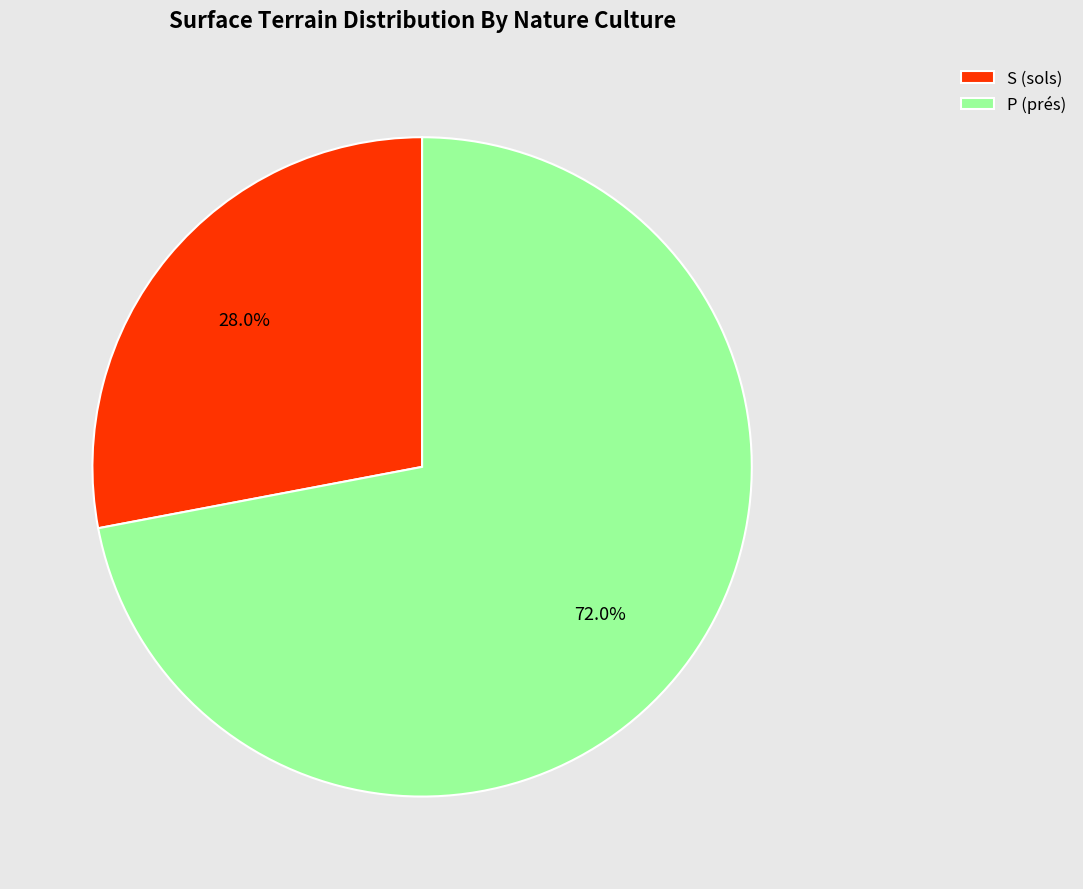

Which has a higher value, S (sols) or P (prés)?

P (prés)